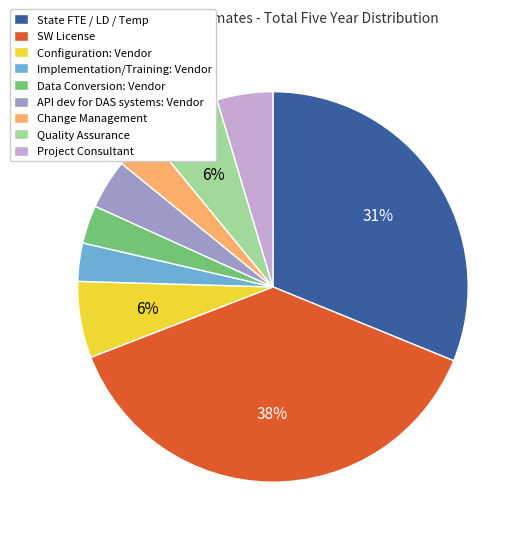

Does API dev for DAS systems: Vendor represent more than half of the total?

No